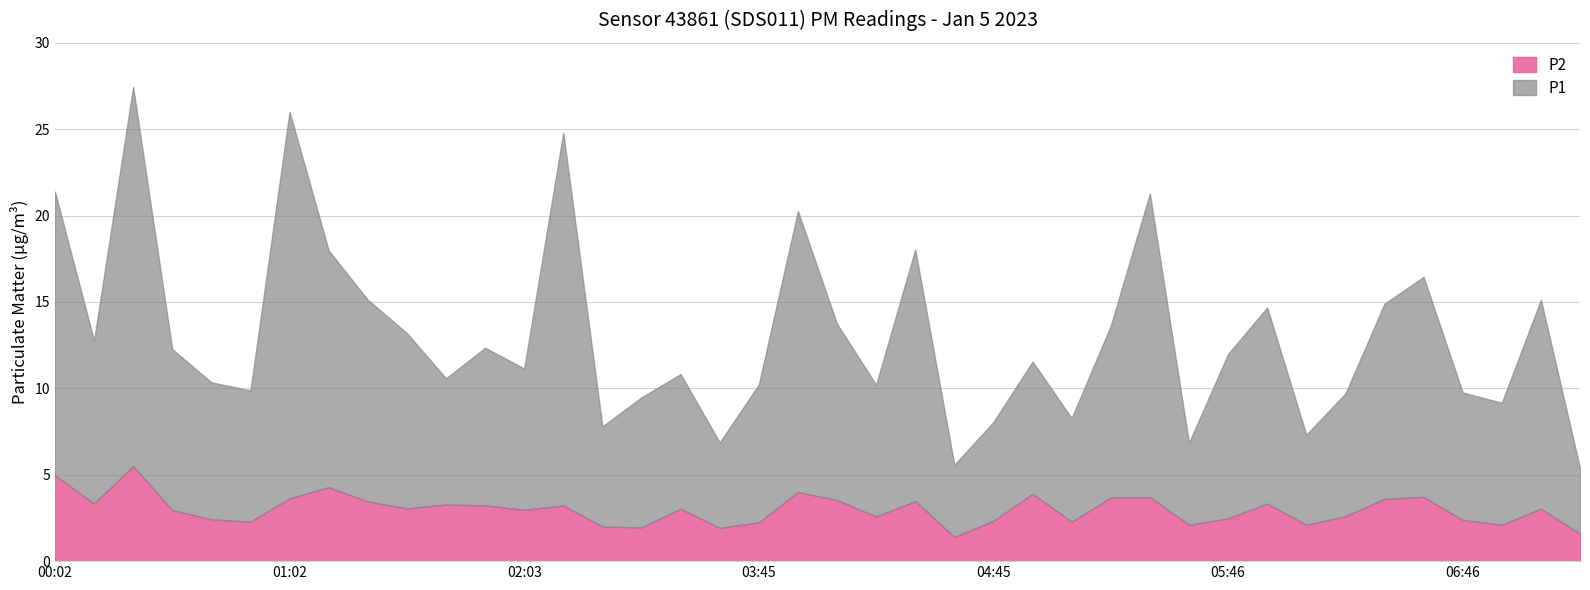

What is the difference between the highest and lowest values at 06:06?

3.1